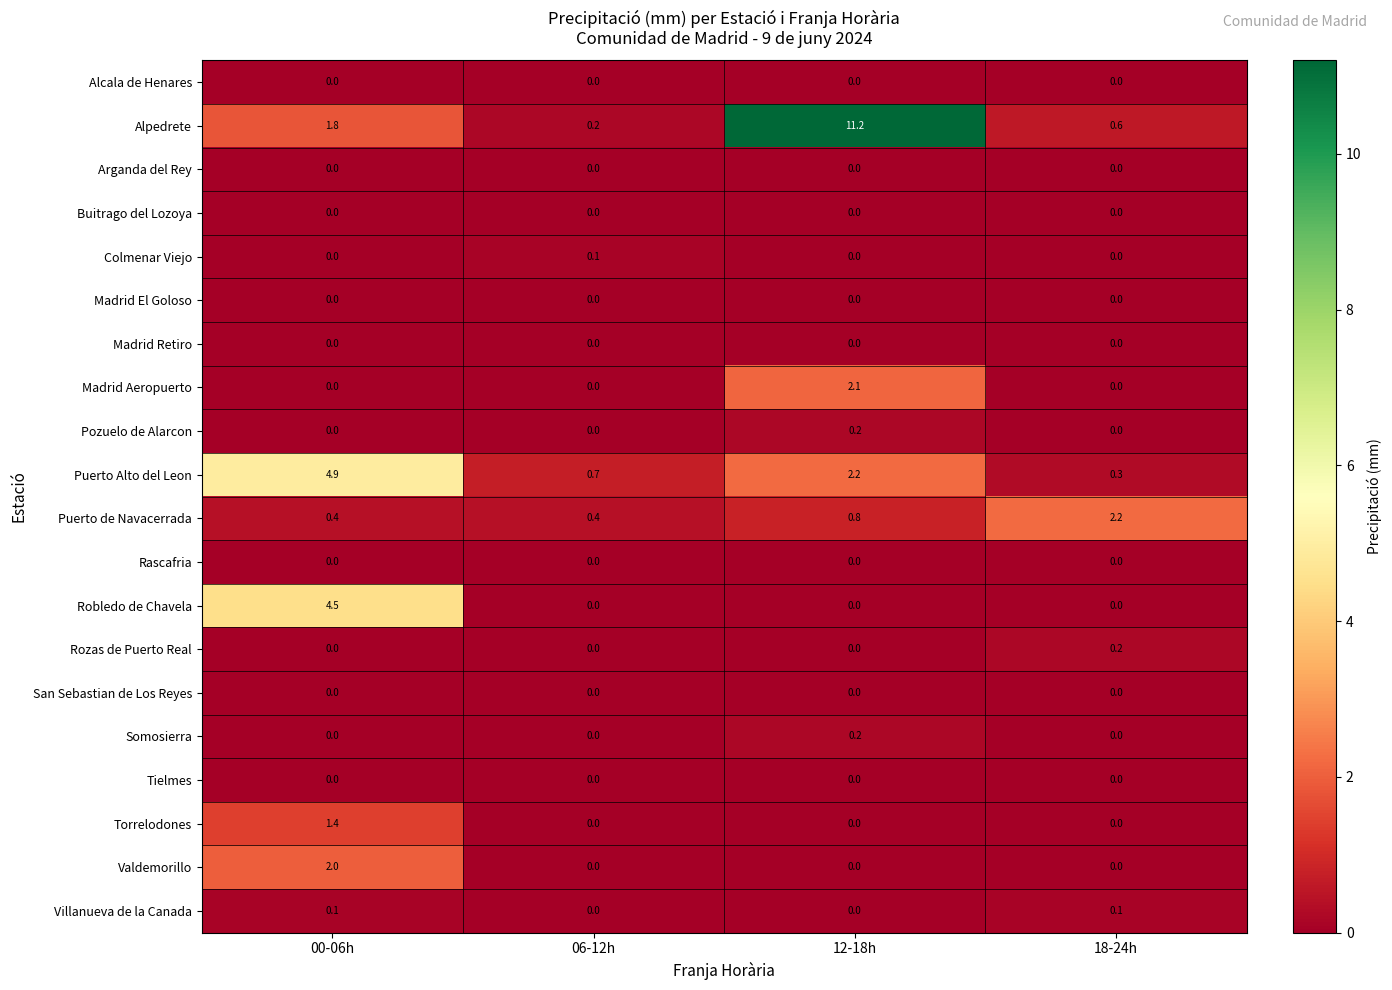

Which category has the lowest value in the Alpedrete series?

06-12h